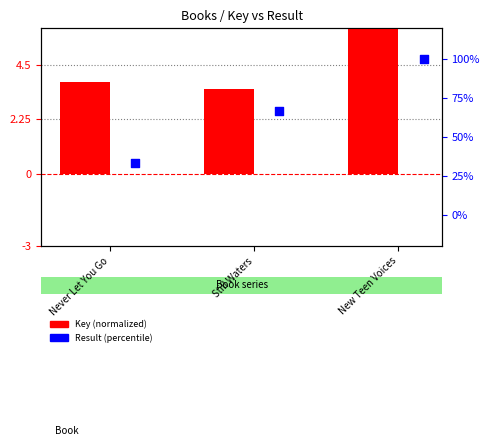

Which series reaches the minimum Y coordinate?

Key (normalized)